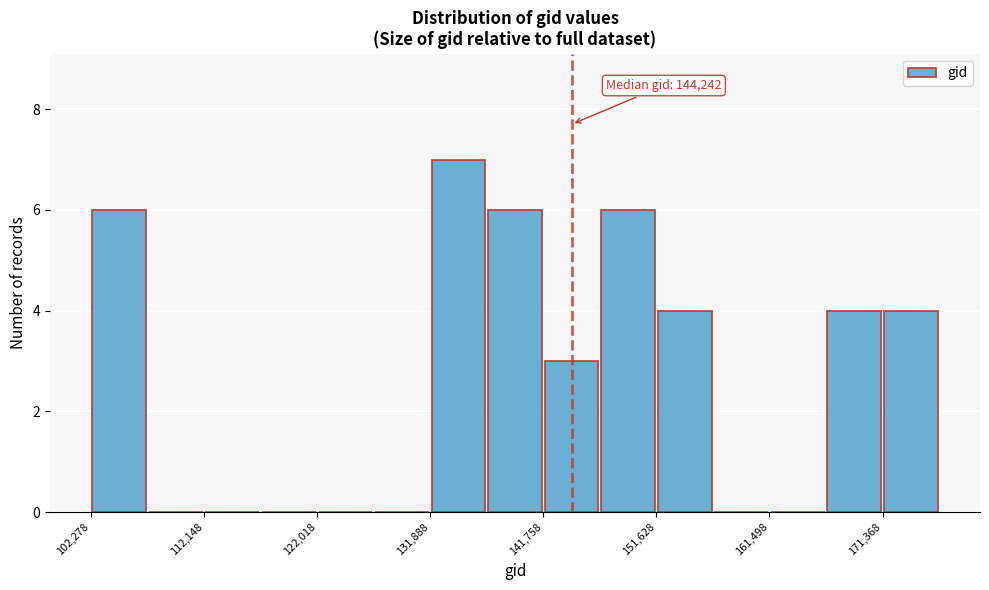

Over which range of the x-axis is the bar tallest?

132000 to 137000